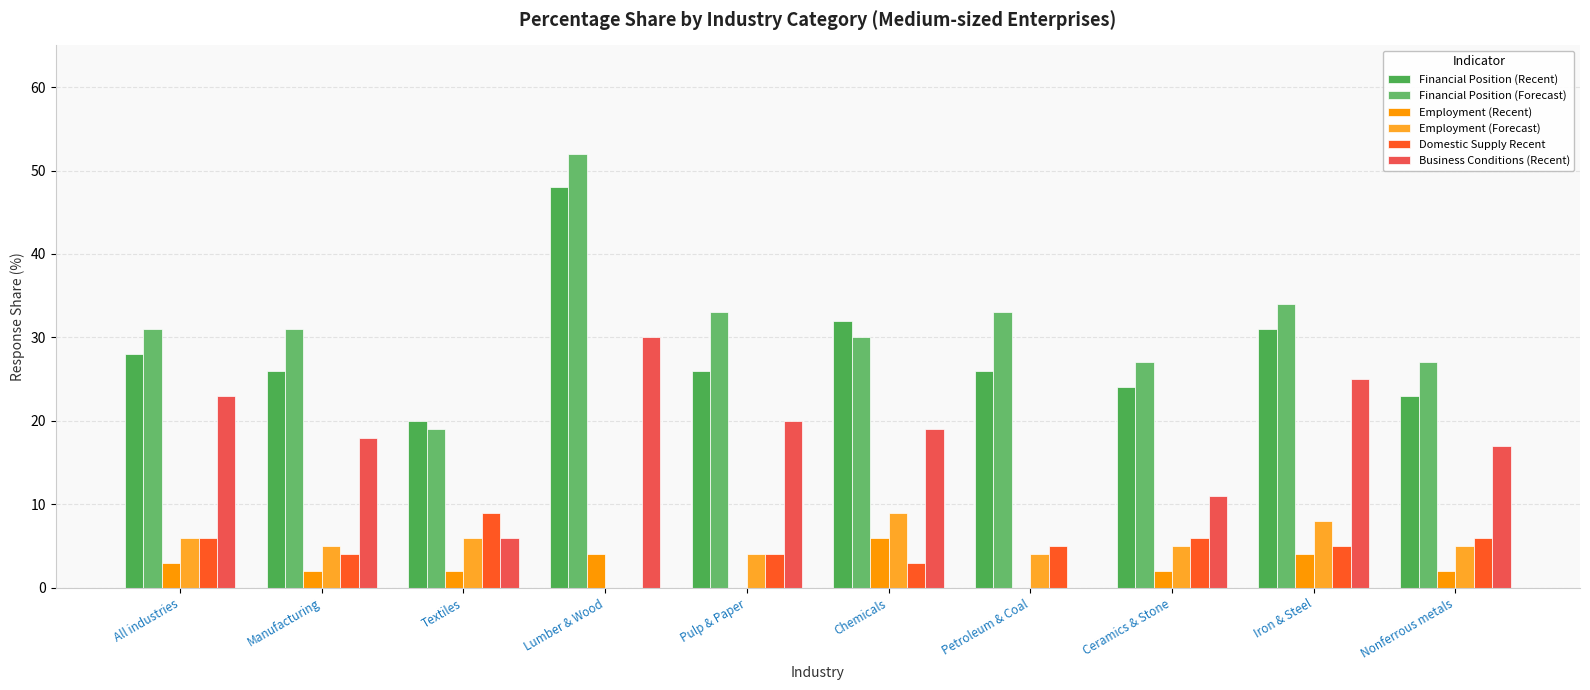

Which series has the largest range (max minus min)?

Financial Position (Forecast)